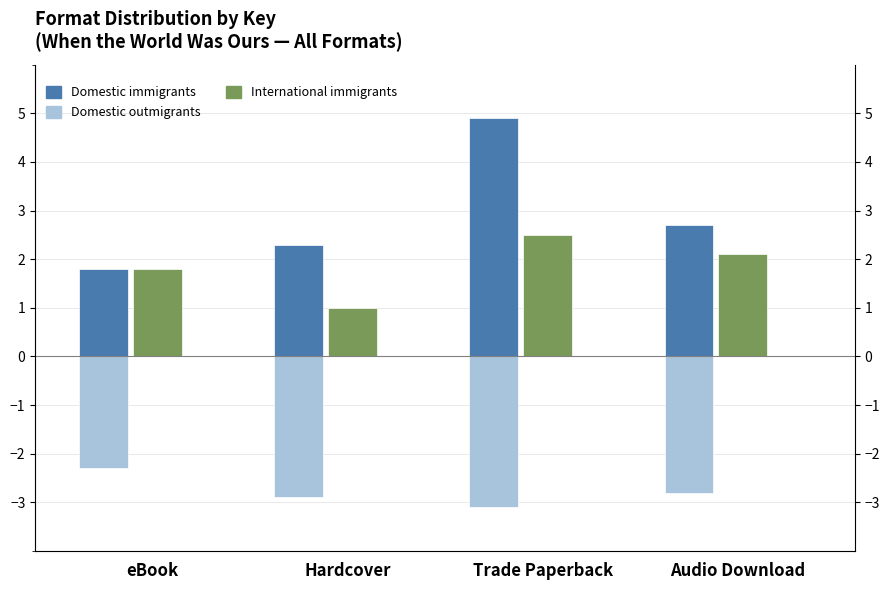

What is the difference between the International immigrants values at Hardcover and eBook?

0.8